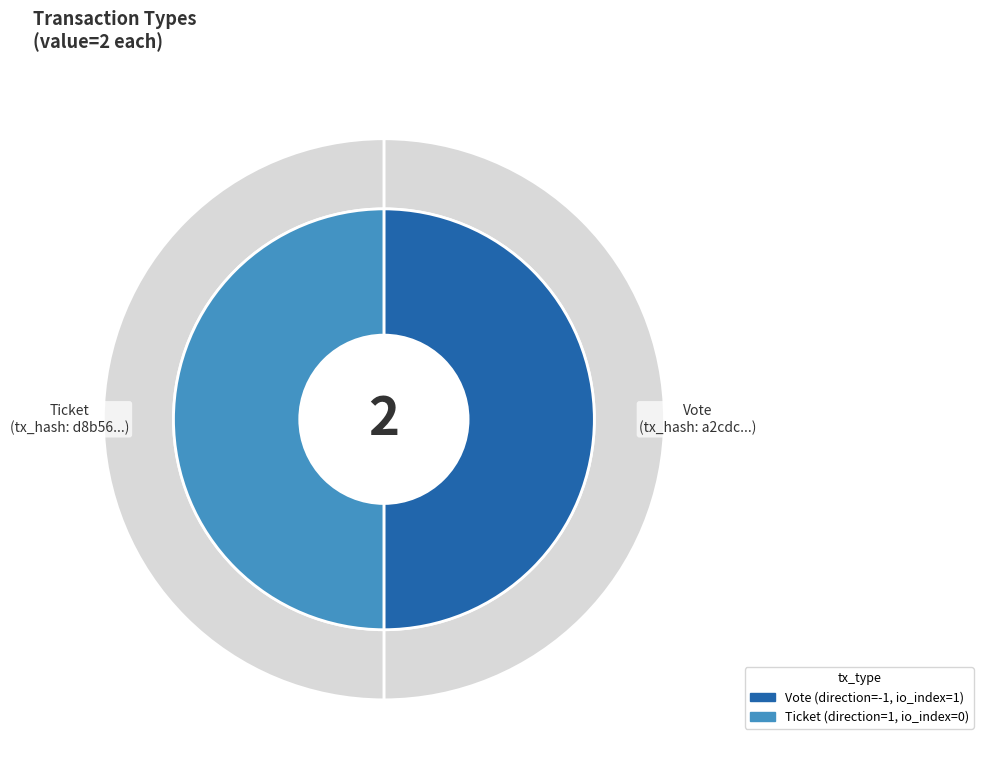

Which category has the biggest portion of the pie?

Vote (io_index=1)